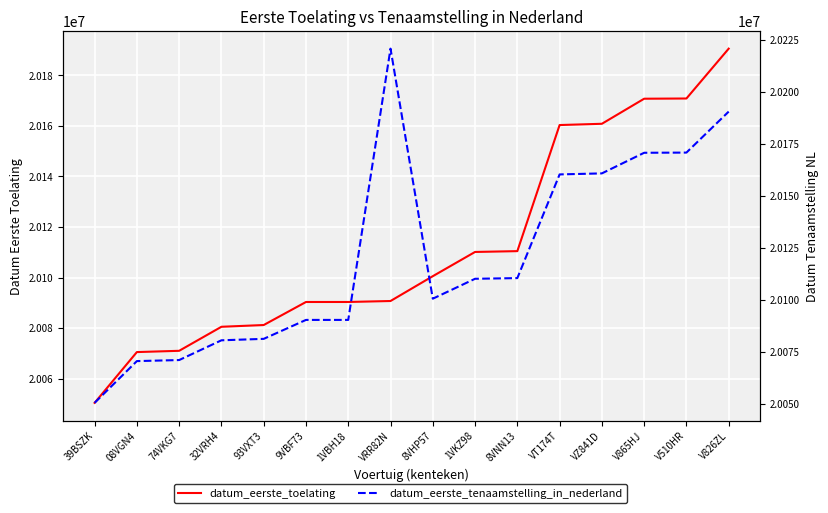

What are all the series names shown in the legend?

datum_eerste_toelating, datum_eerste_tenaamstelling_in_nederland